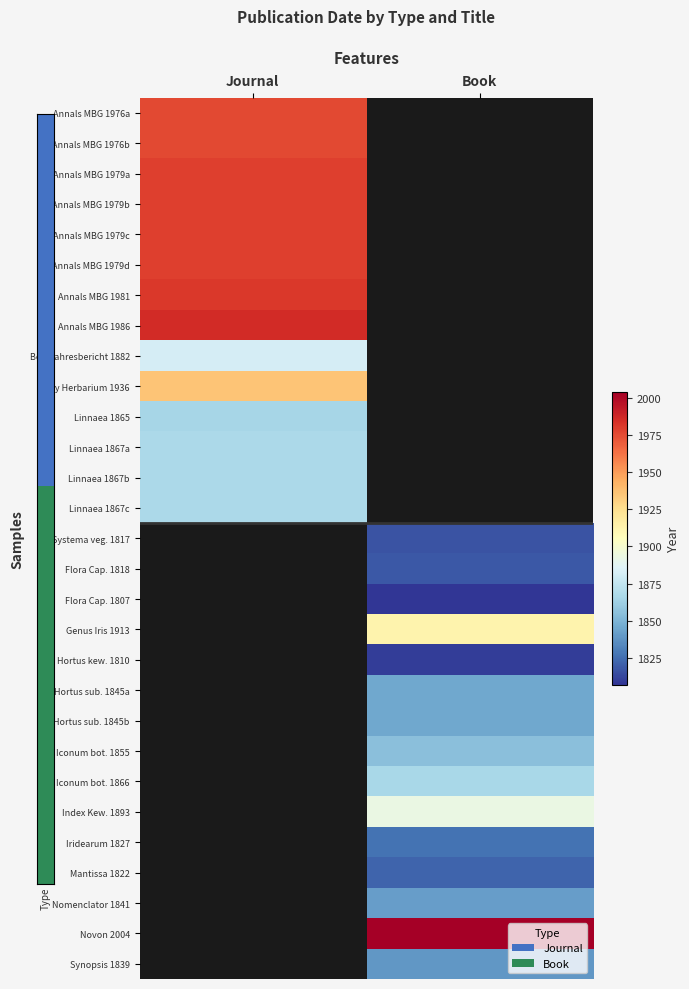

What is the smallest value displayed?

1807.0